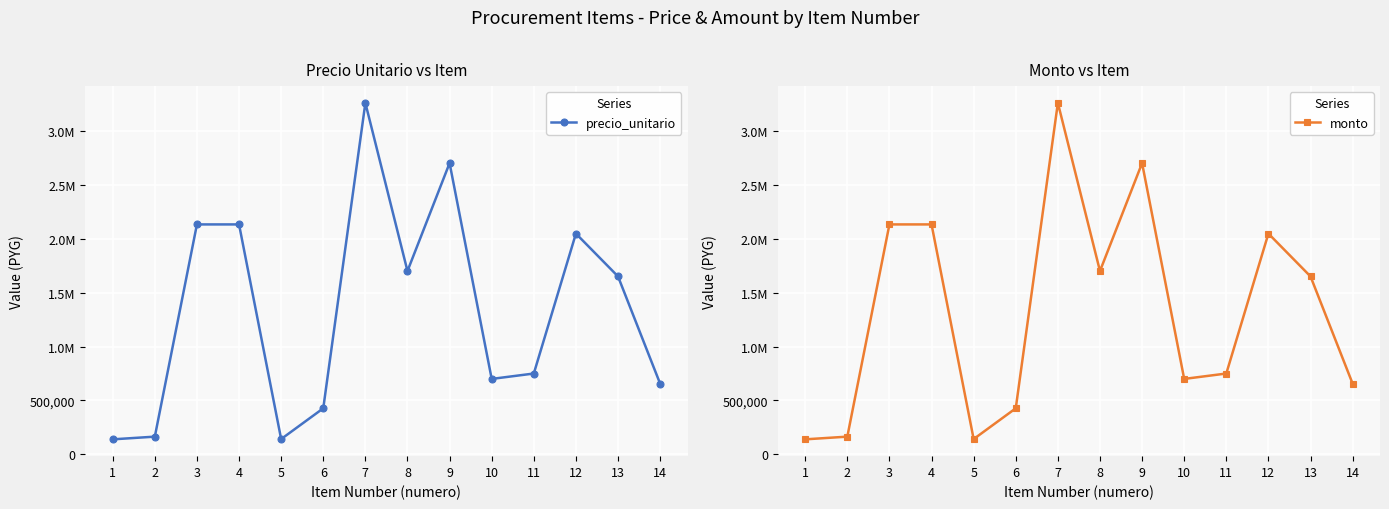

Is it true that monto equals 1715341 at 7?

False